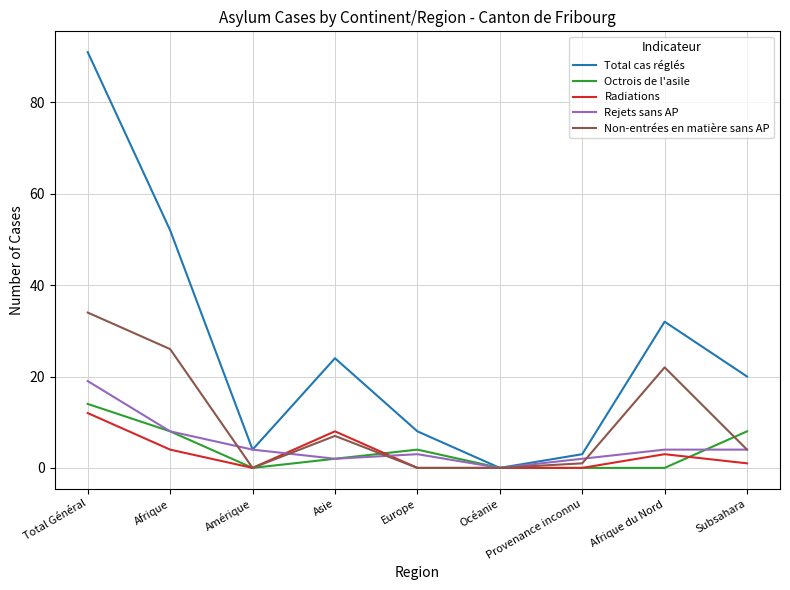

What is the average value of the Octrois de l'asile series?

4